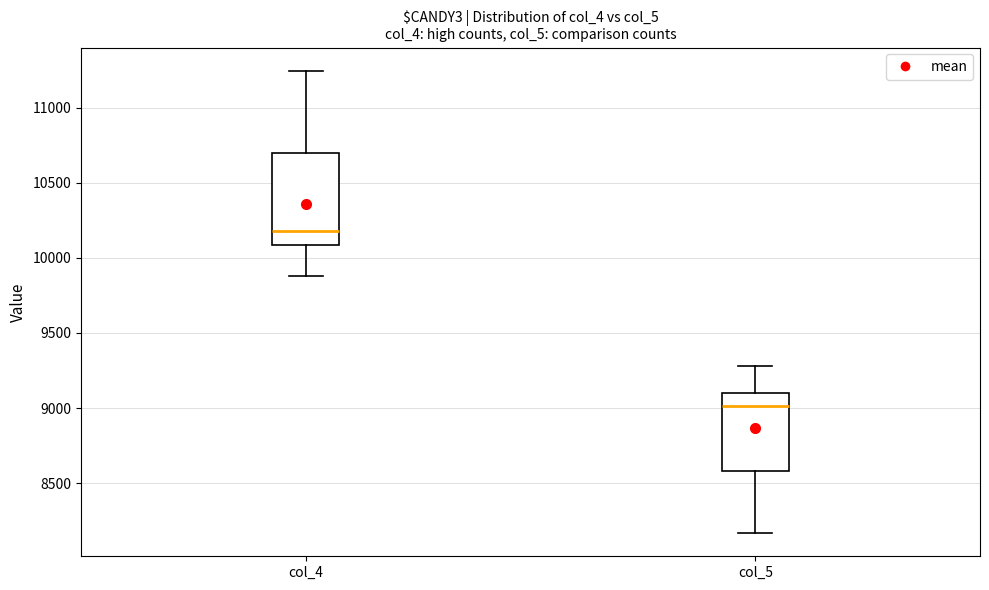

Reading left to right, transcribe this box plot: for each box, give where its median line is, the range the box spans, and where its two whiskers end, as read against the y-axis. The values are not printed on the chart, so give them approximately, as read against the axis.

col_4: median 10200, box 10100 to 10700, whiskers 9900 to 11250
col_5: median 9000, box 8600 to 9100, whiskers 8150 to 9300